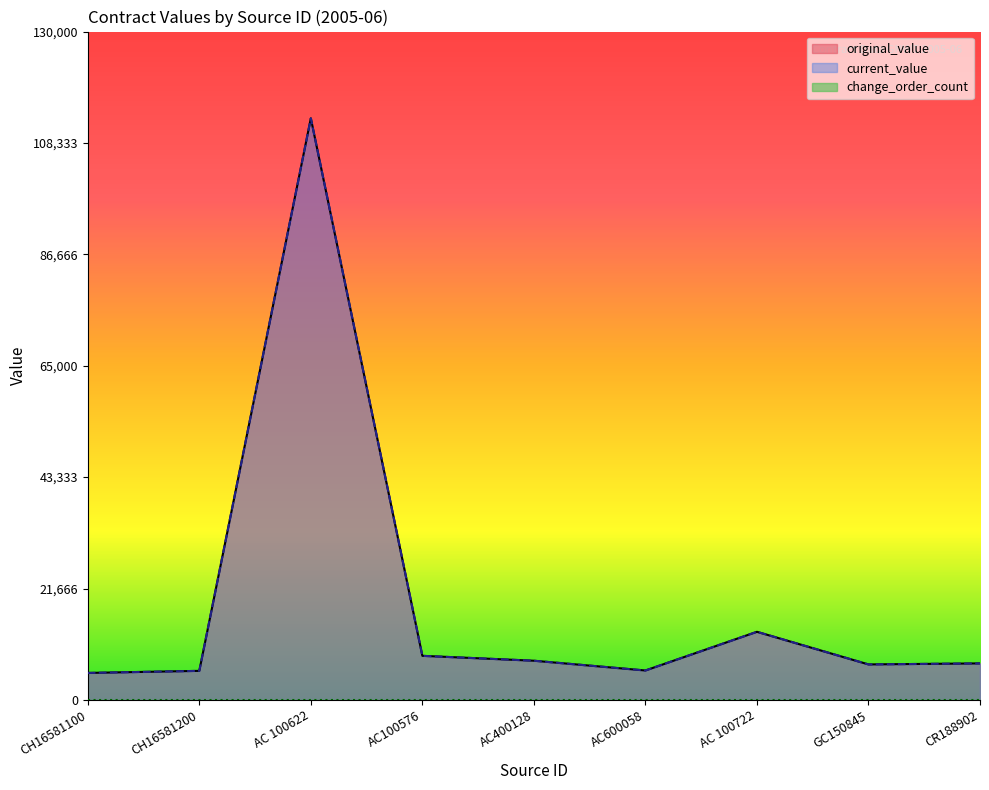

True or false: current_value and original_value cross at least once.

False